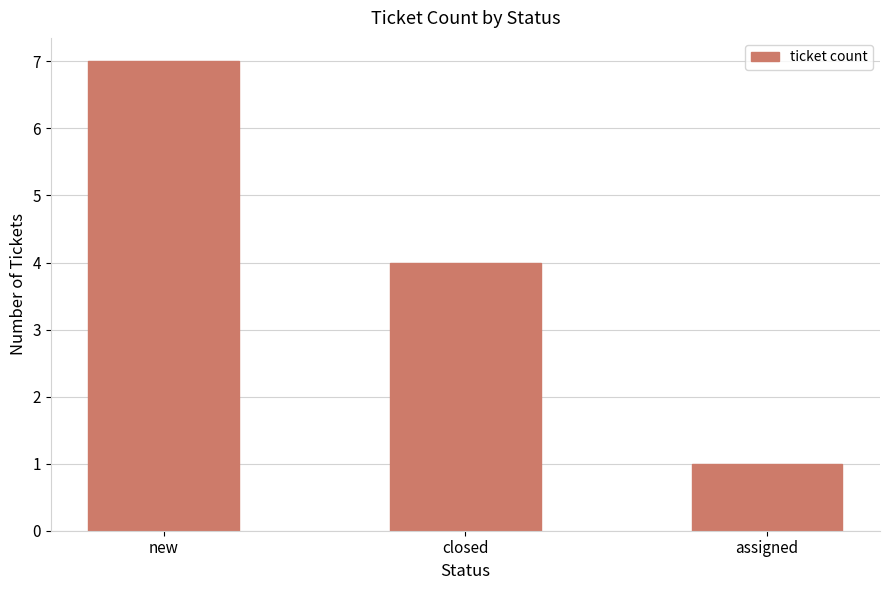

At which category does the chart reach its minimum across all series?

assigned